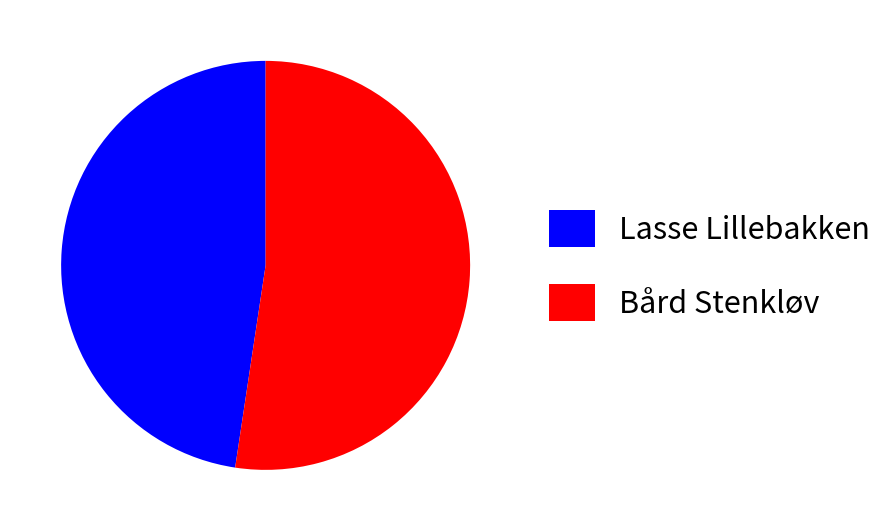

The Lasse Lillebakken slice represents 59% of the pie. True or false?

False